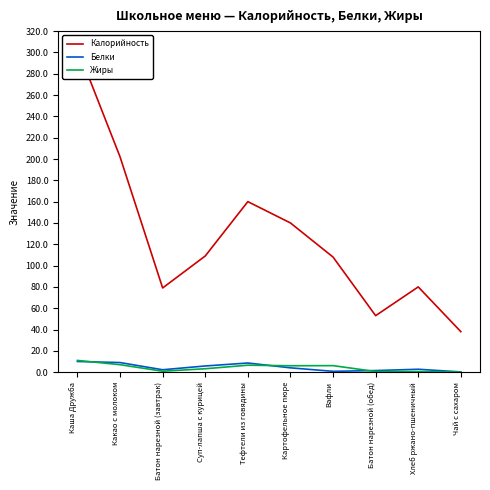

What is the average value of the Калорийность series?

127.3